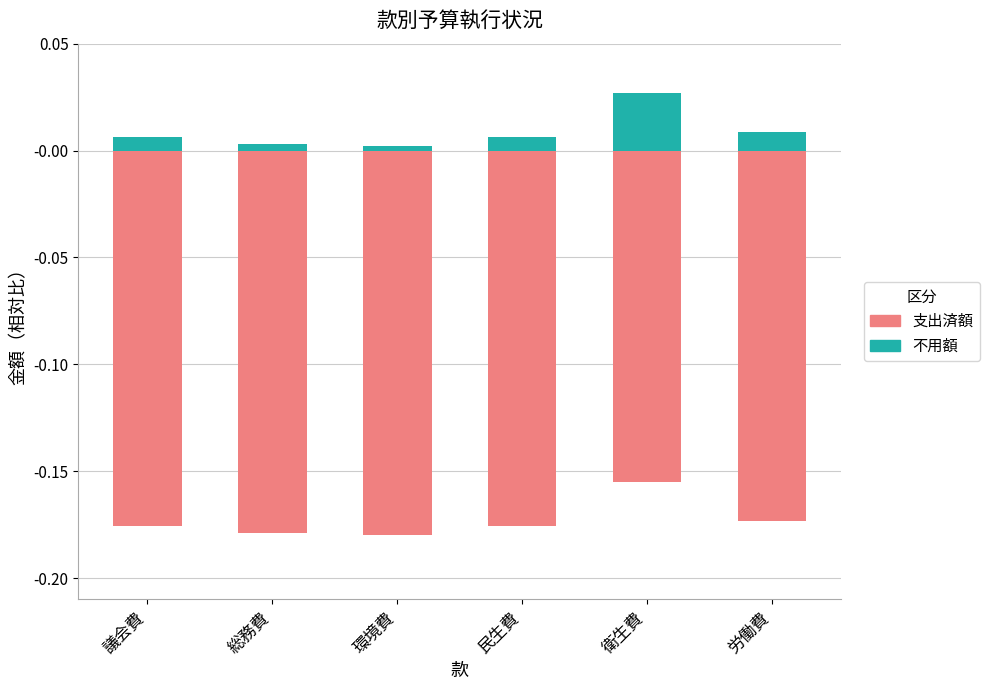

List the labels in order of 不用額 value, largest first.

衛生費, 労働費, 民生費, 議会費, 総務費, 環境費